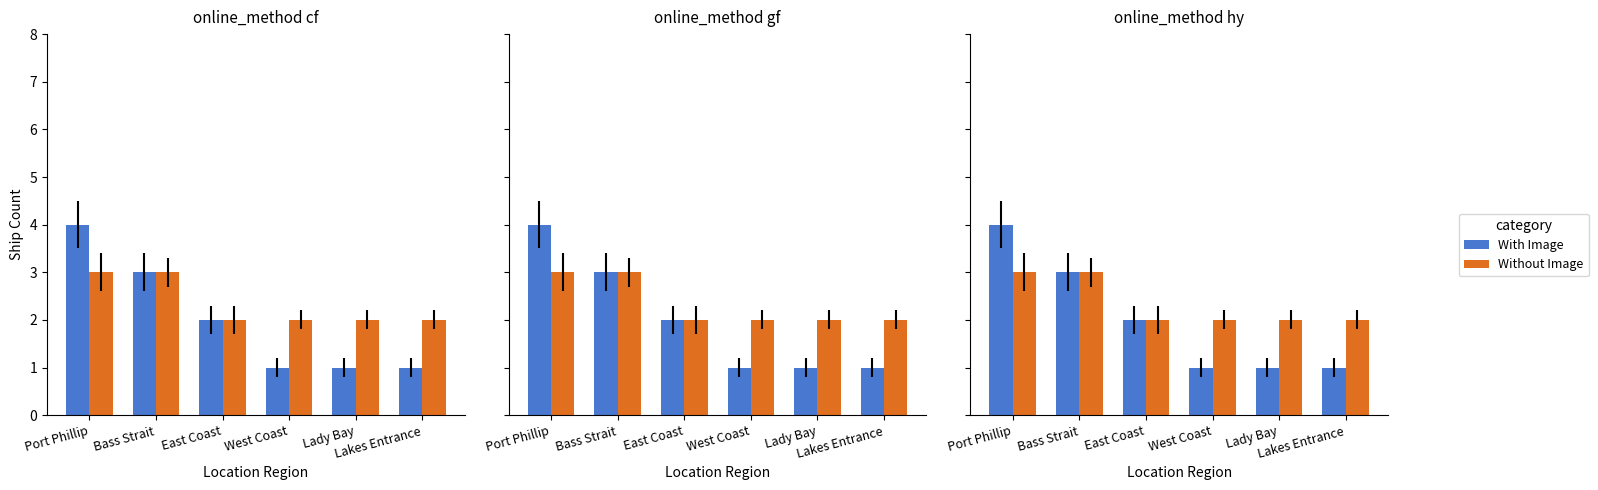

List the labels in order of Without Image value, largest first.

Port Phillip, Bass Strait, East Coast, West Coast, Lady Bay, Lakes Entrance